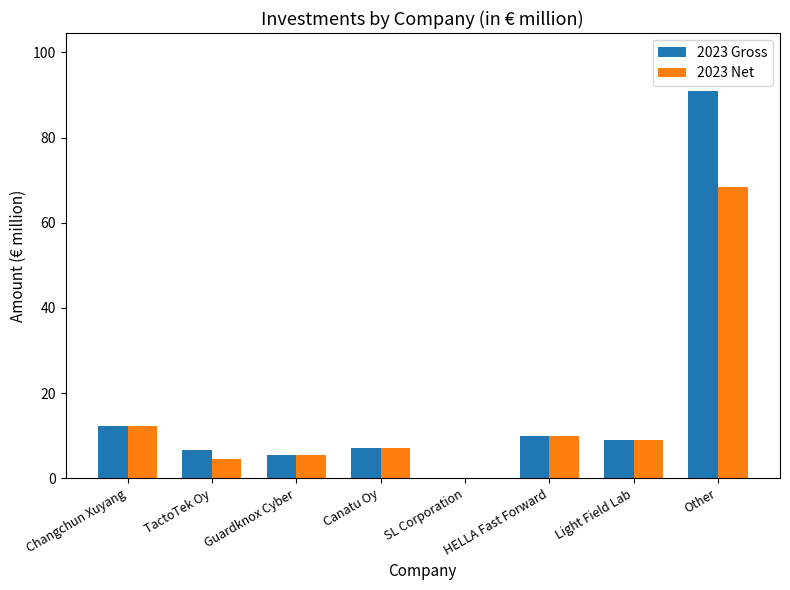

Is it true that 2023 Net equals 5.9 at HELLA Fast Forward?

False